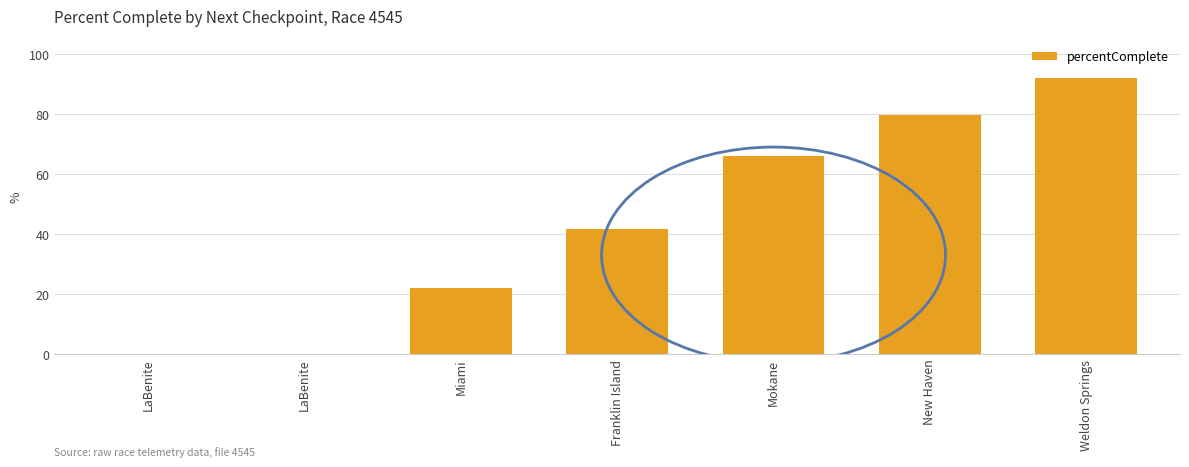

Count the number of data series in this chart.

1